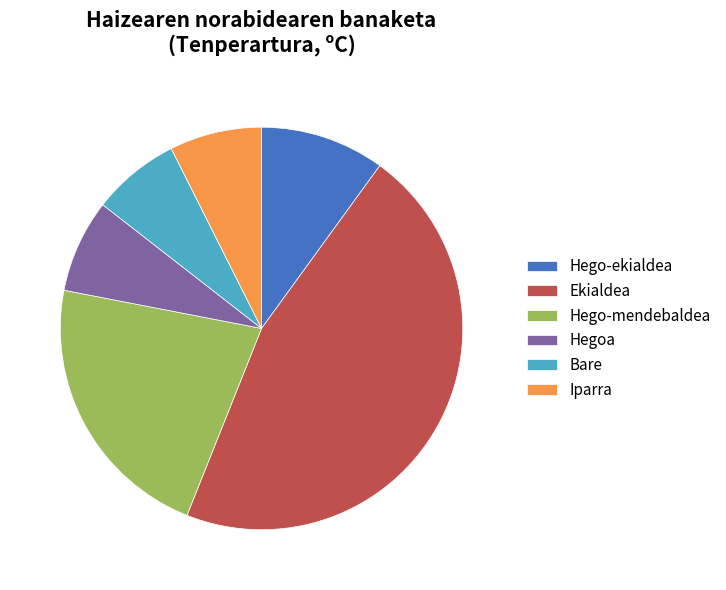

How many slices are in this pie chart?

6